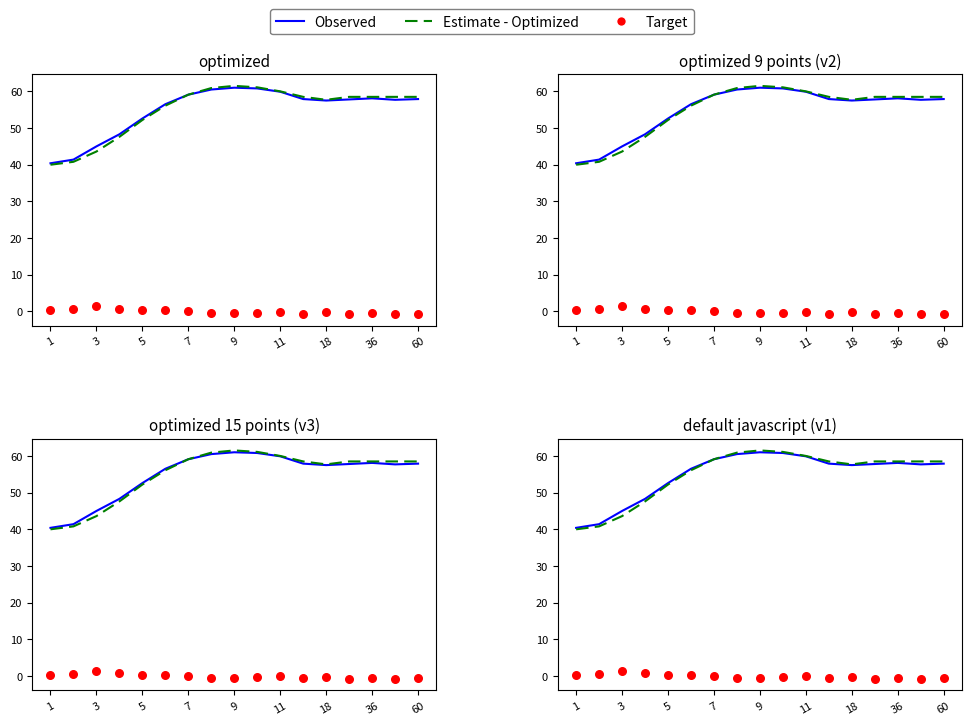

Which series reaches the minimum Y coordinate?

Target